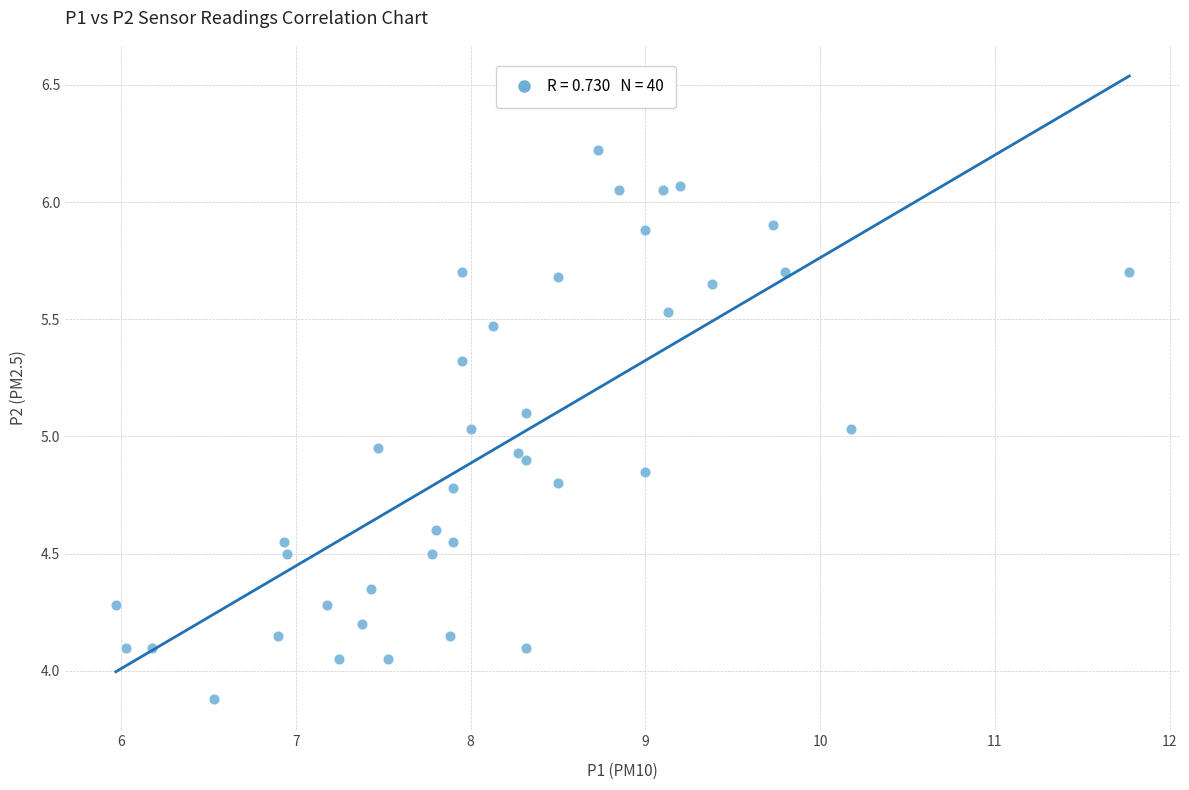

What is the range of X values (max minus min)?

5.8